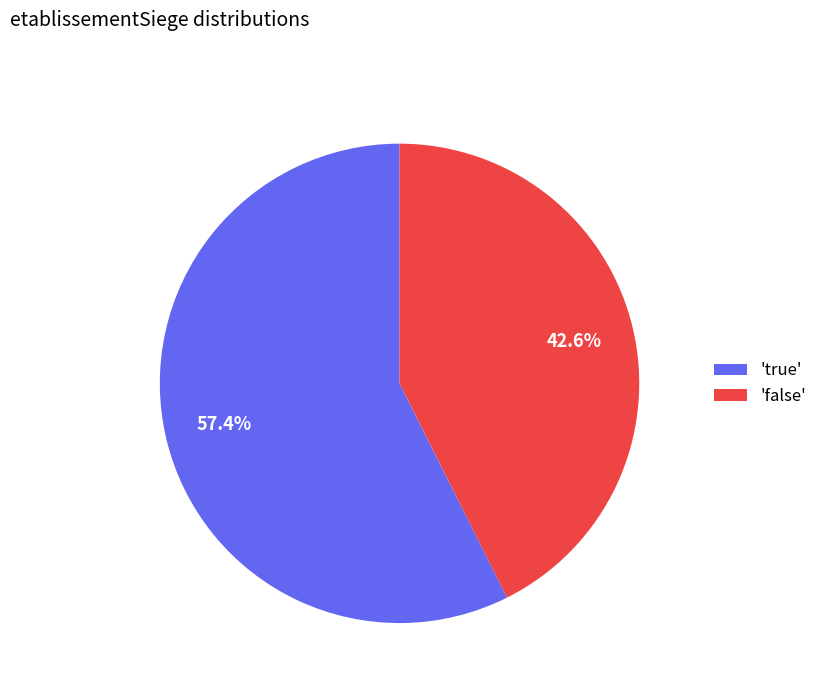

What portion of the pie excludes 'true'?

42.6%